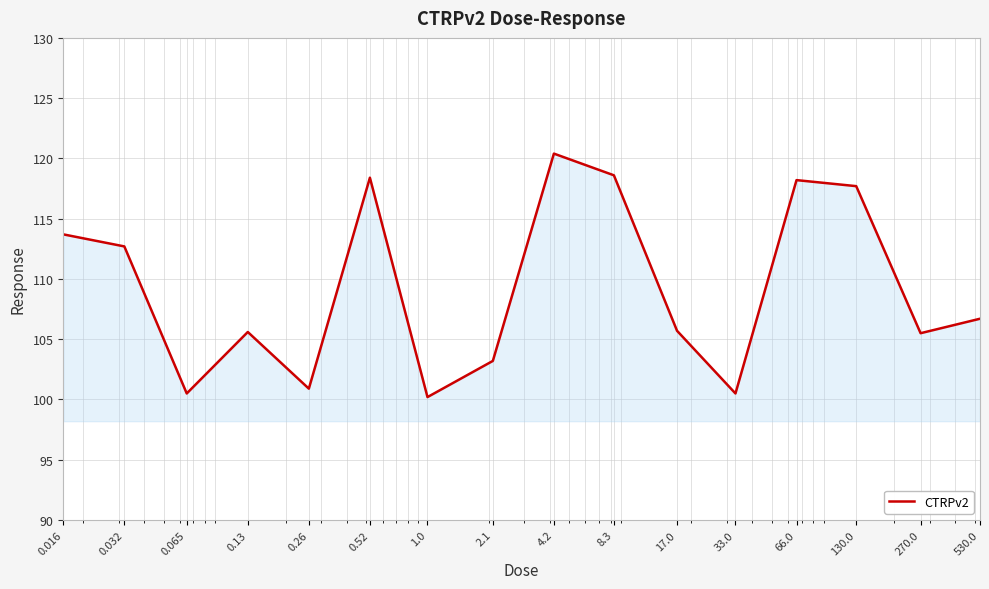

What is the maximum value shown in the chart?

120.4